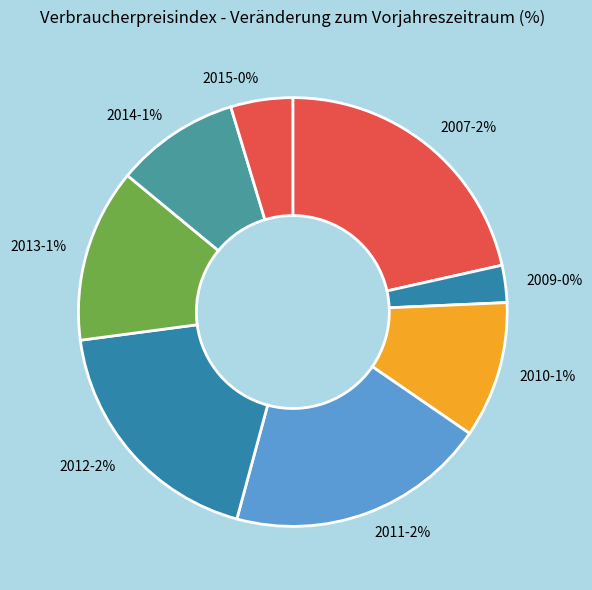

What percentage is NOT represented by 2012?

81.3%